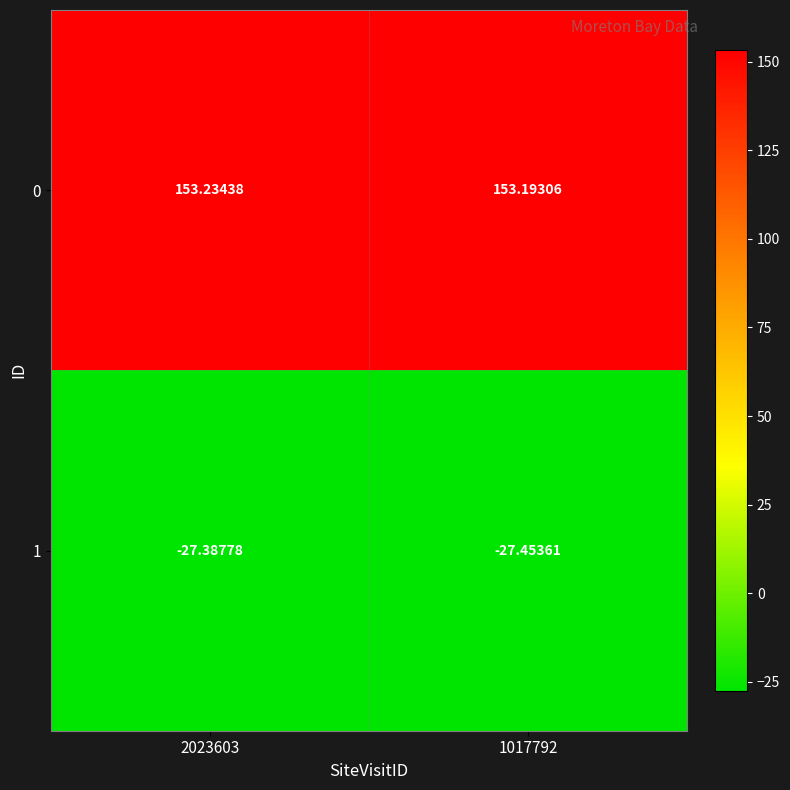

Is the value of 1 at 2023603 greater than the value of 0 at 2023603?

No